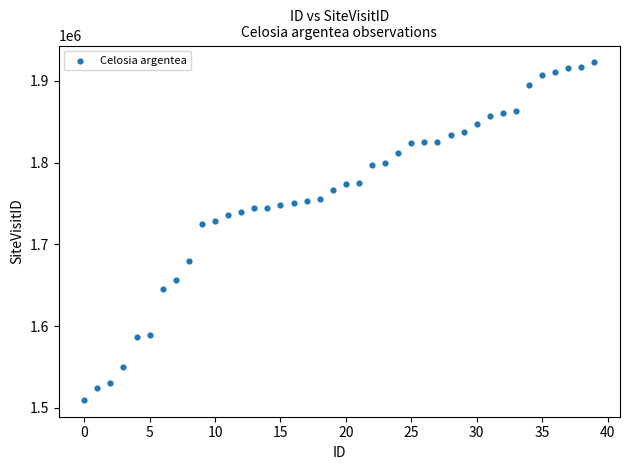

What is the range of Y values (max minus min)?

412750